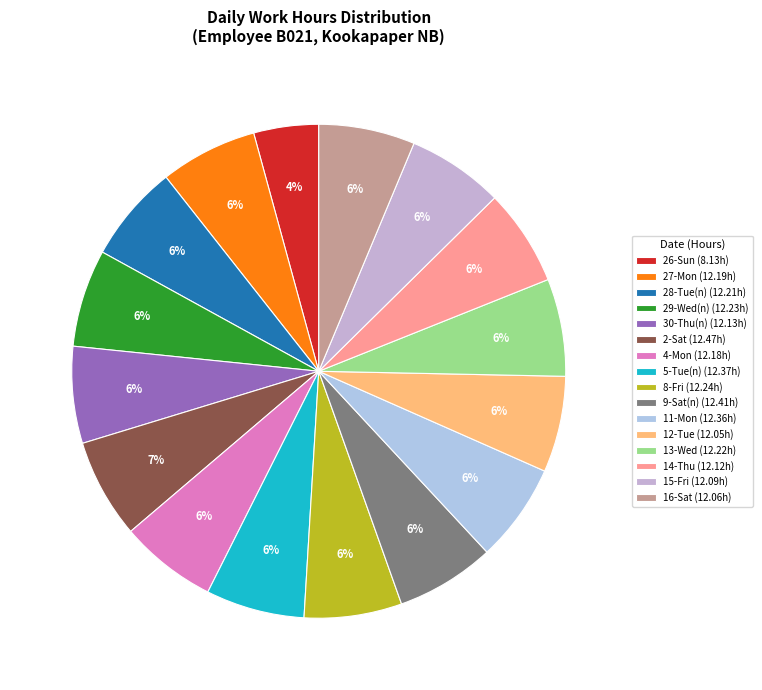

Count the number of slices in the pie.

16